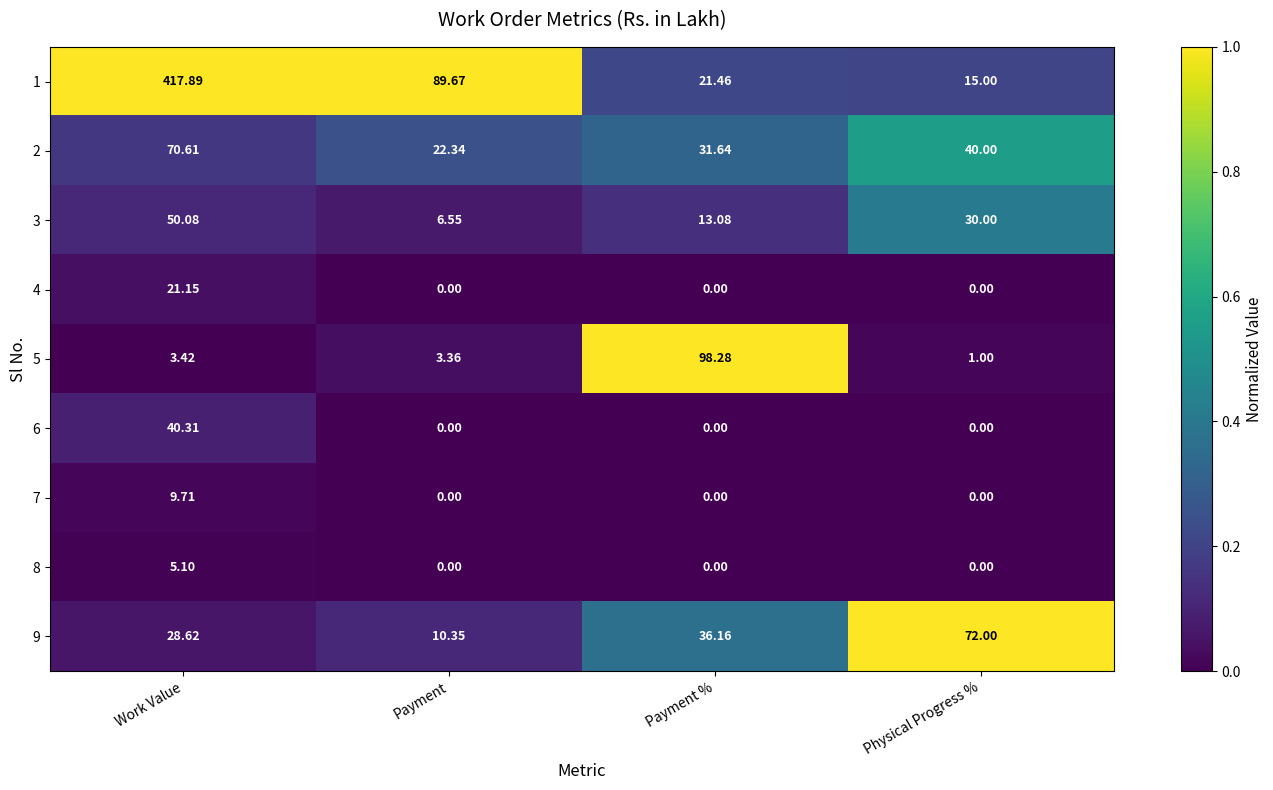

List the series in order of their peak value, highest first.

1, 5, 9, 2, 3, 6, 4, 7, 8